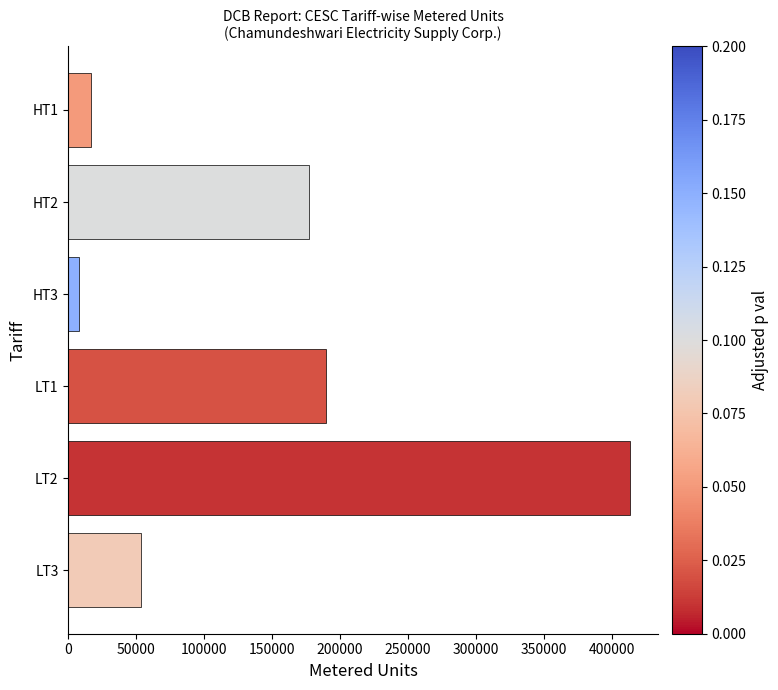

What is the maximum value shown in the chart?

413444